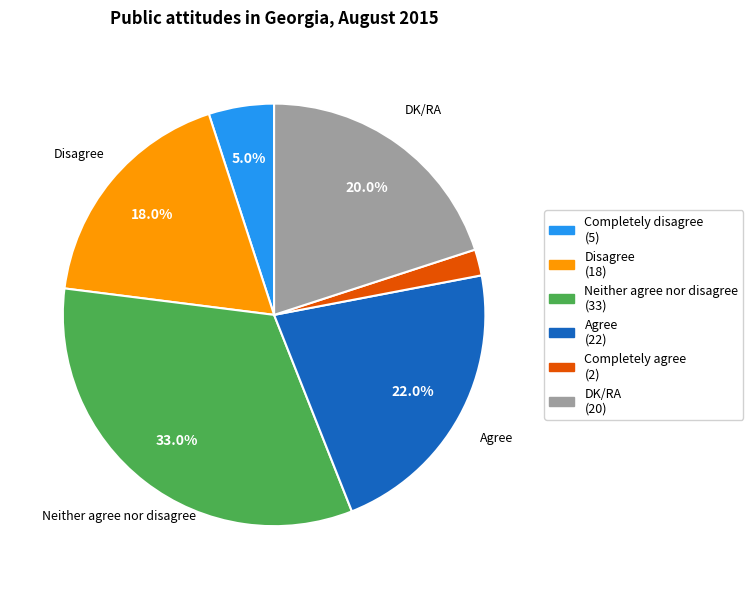

Approximately how many times larger is the value at DK/RA compared to Agree?

0.9